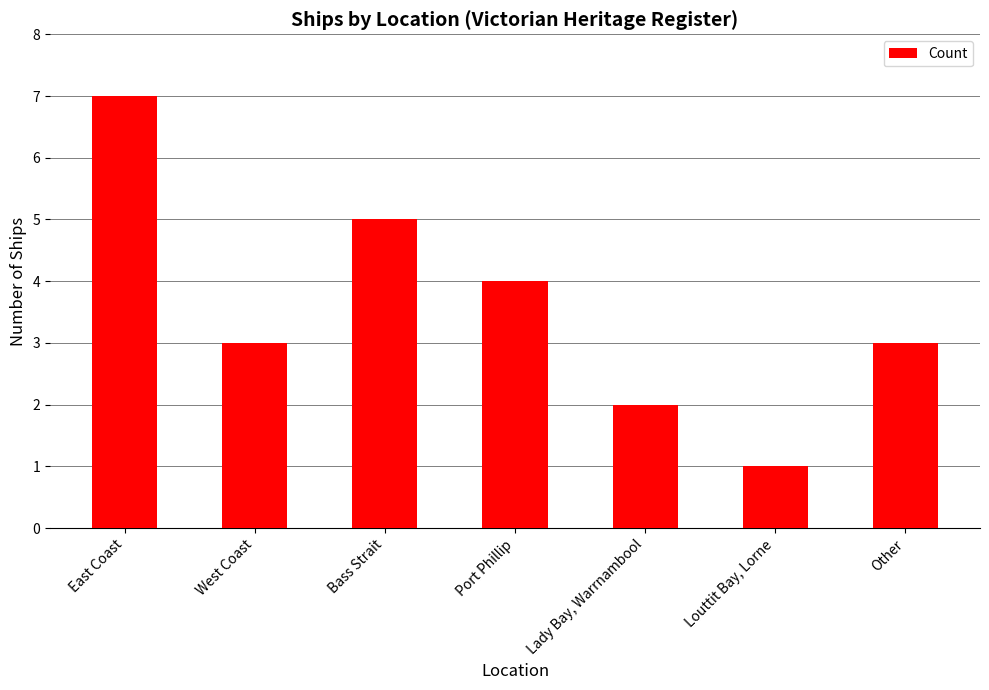

Reading left to right, transcribe all the data shown in this chart.

East Coast=7	West Coast=3	Bass Strait=5	Port Phillip=4	Lady Bay, Warrnambool=2	Louttit Bay, Lorne=1	Other=3